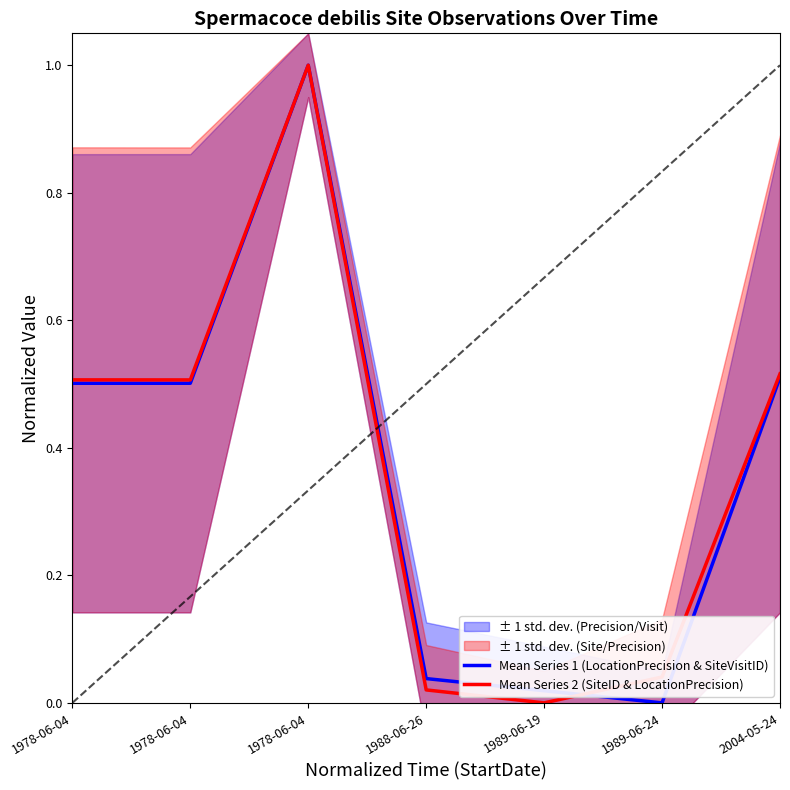

The value of Mean Series 2 (SiteID & LocationPrecision) at 1989-06-19 is 0.0. True or false?

True